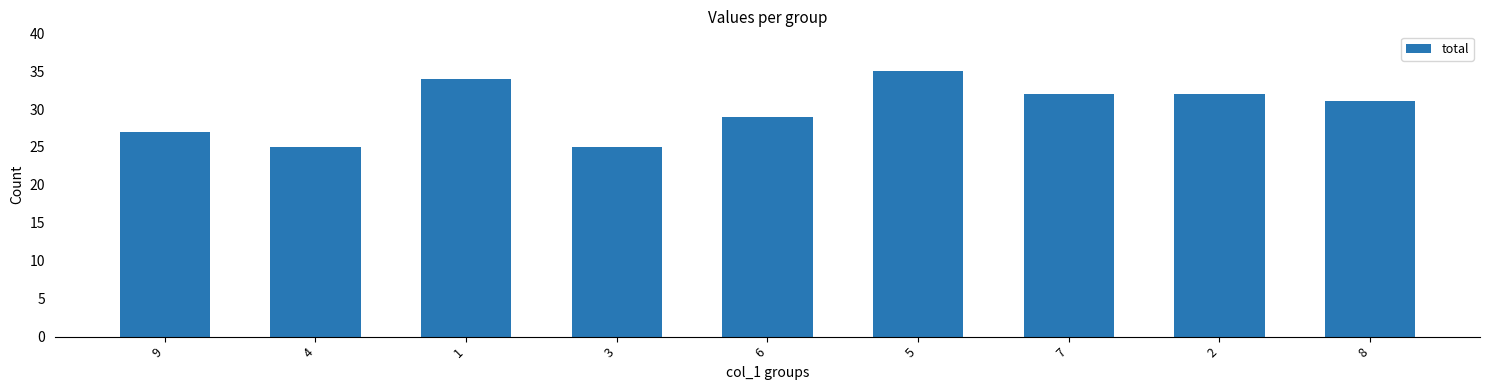

Reading left to right, extract all data points from this chart.

27	25	34	25	29	35	32	32	31